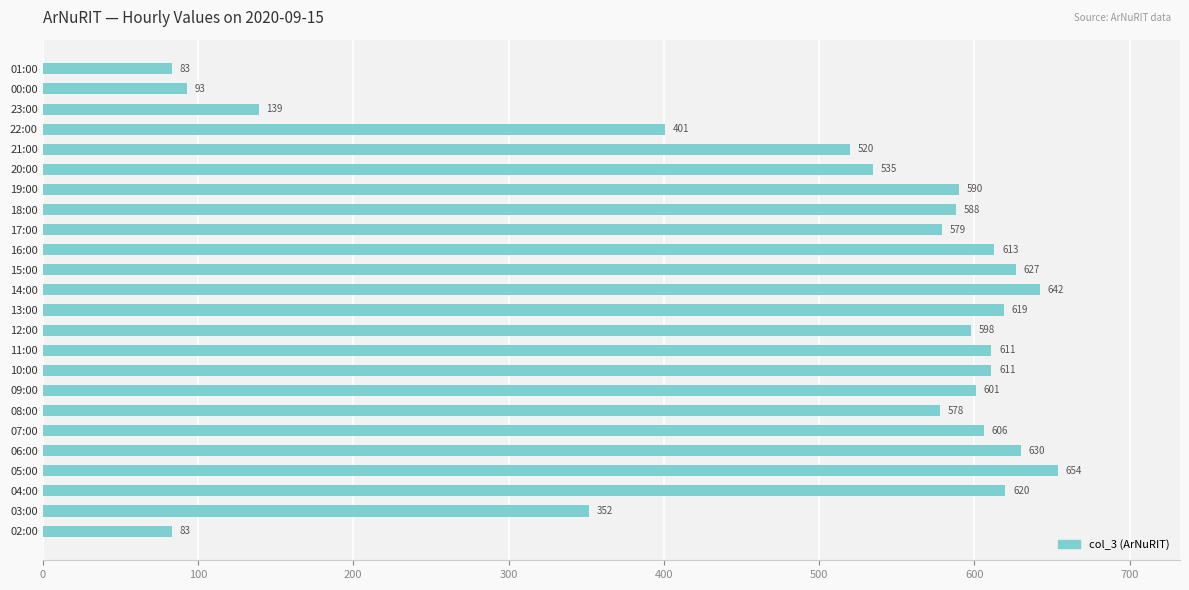

Which label corresponds to the largest value in the chart?

05:00